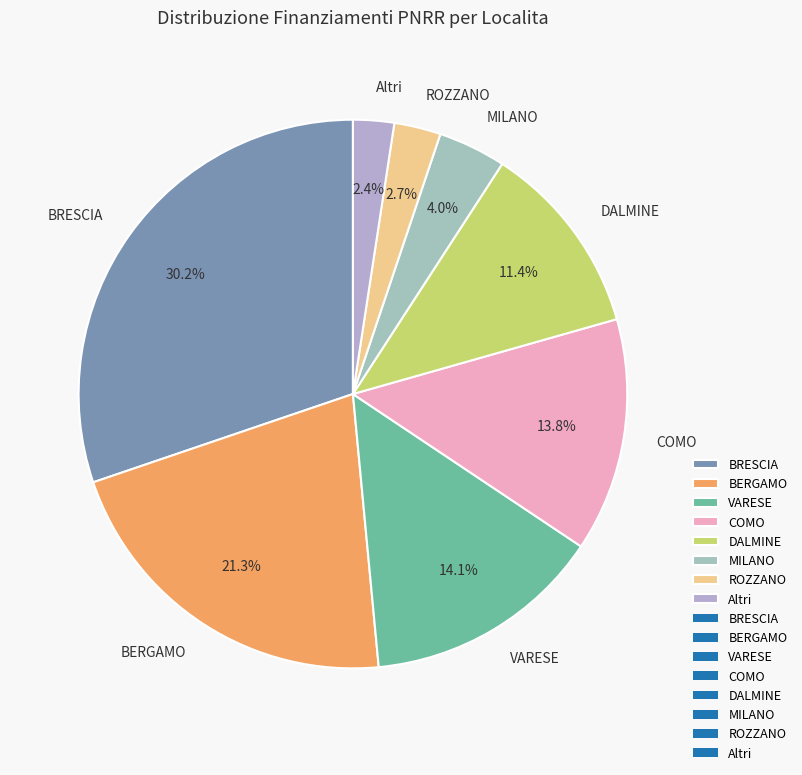

What is the largest slice in the pie chart?

BRESCIA